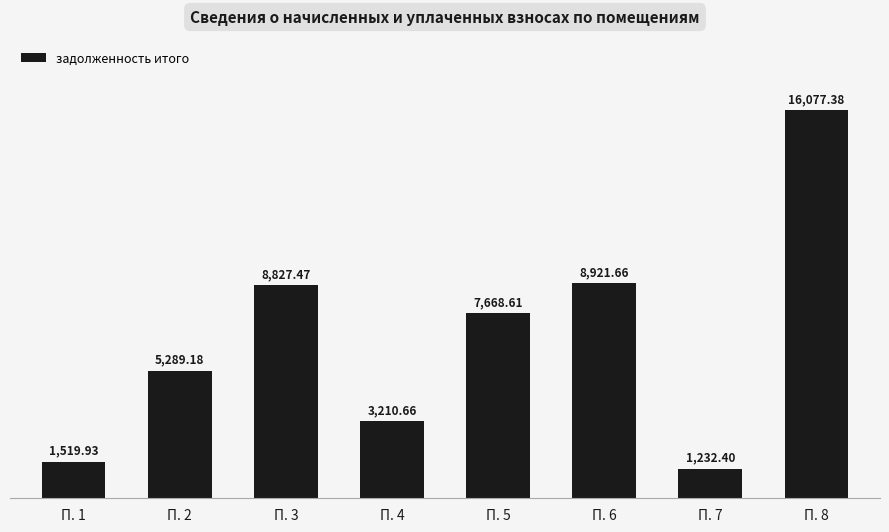

Are the bars grouped side by side (vs. stacked)?

No